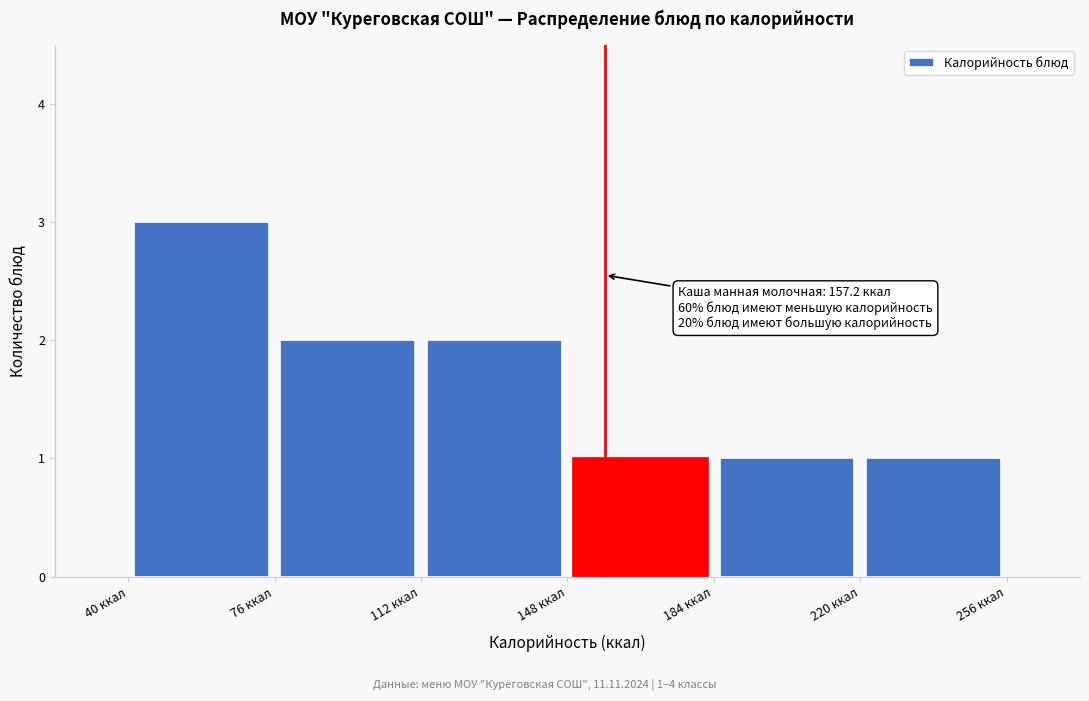

Over which range of the x-axis is the bar tallest?

40 to 76